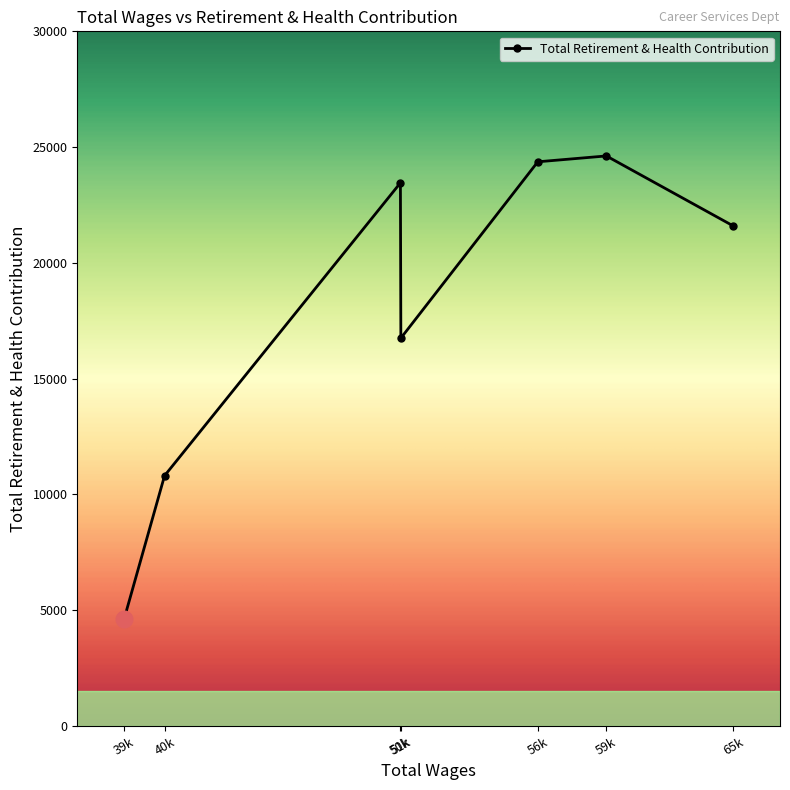

Which category has the lowest value across all series?

39k